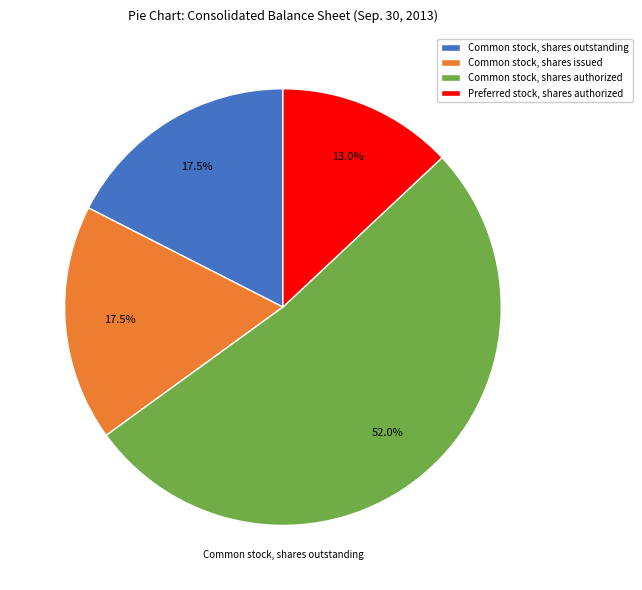

True or false: Preferred stock, shares authorized accounts for 13% of the total.

True